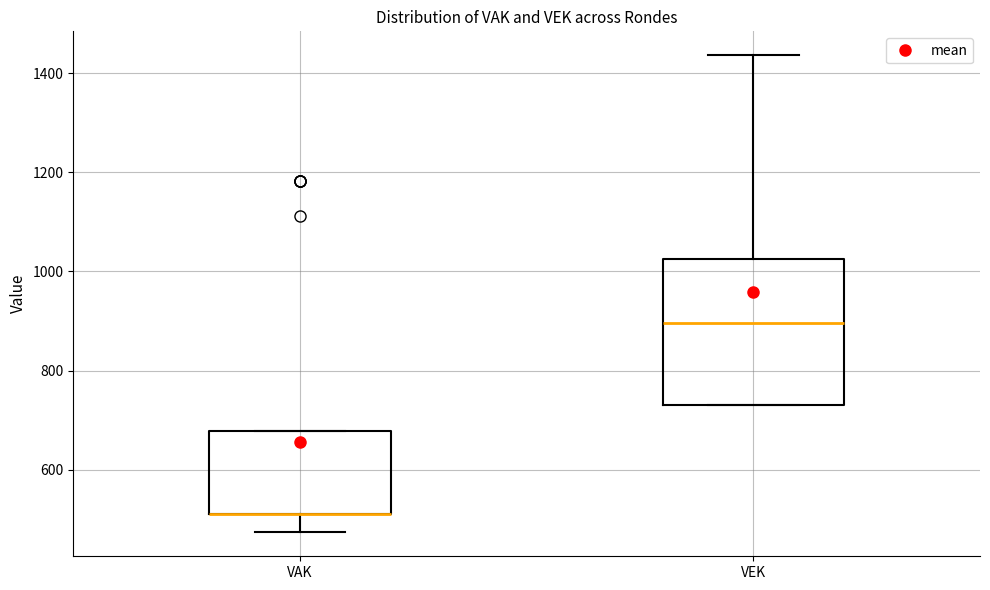

Reading left to right, read every box against the y-axis: the position of its median line, the range the box covers, and the ends of its whiskers. The values are not printed on the chart, so give them approximately, as read against the axis.

VAK: median 520 (drawn on the box's lower edge), box 520 to 680, whiskers 480 to 680
VEK: median 900, box 740 to 1020, whiskers 740 to 1440